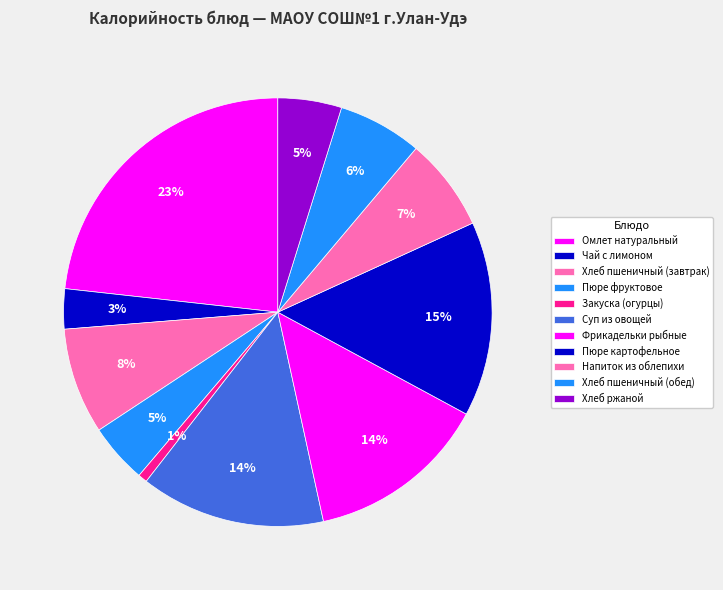

Which category has the smallest portion of the pie?

Закуска (огурцы)